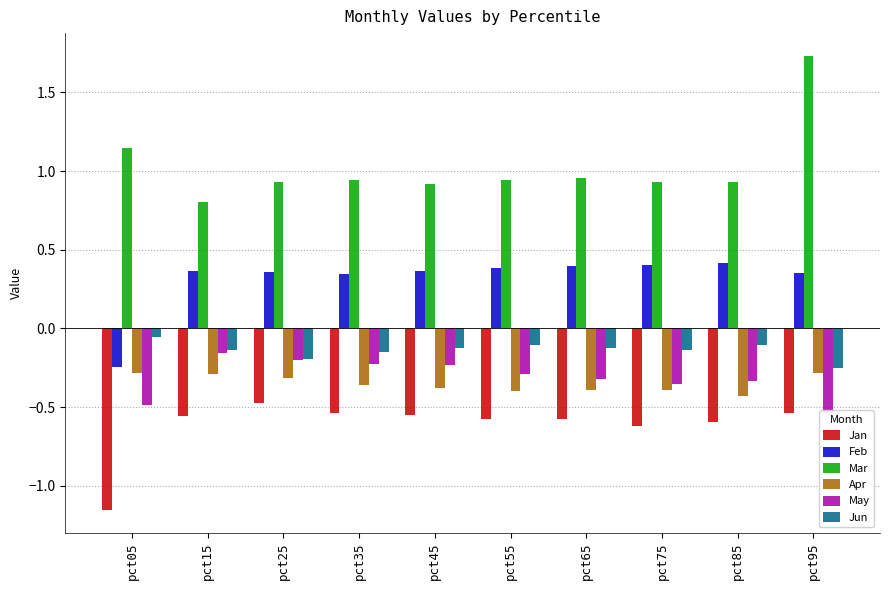

How many bars are there in each group?

6